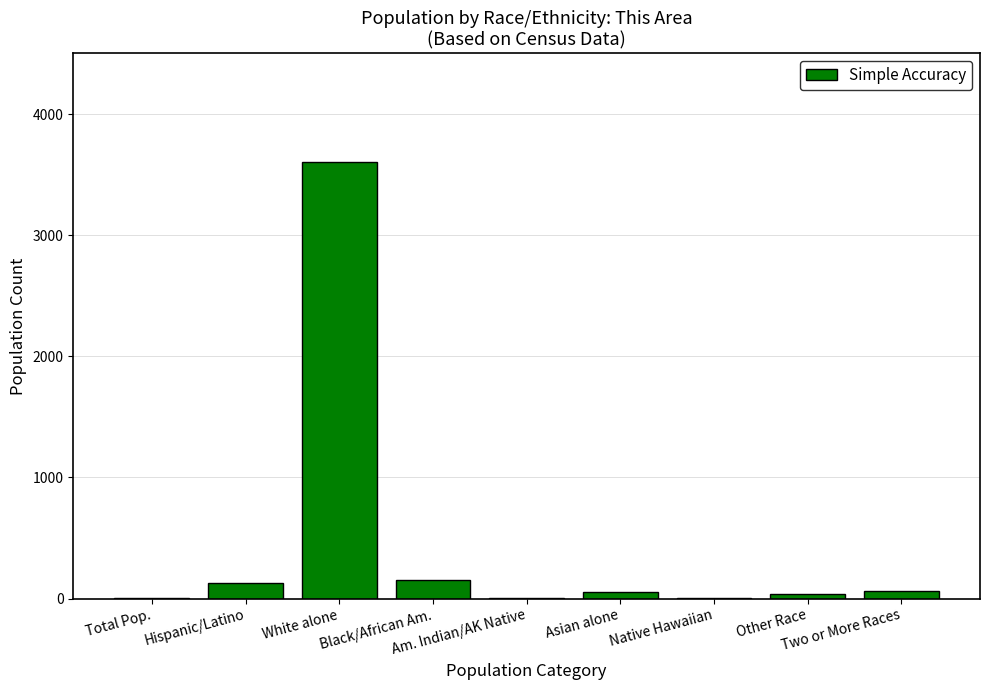

What is the greatest value displayed?

3603